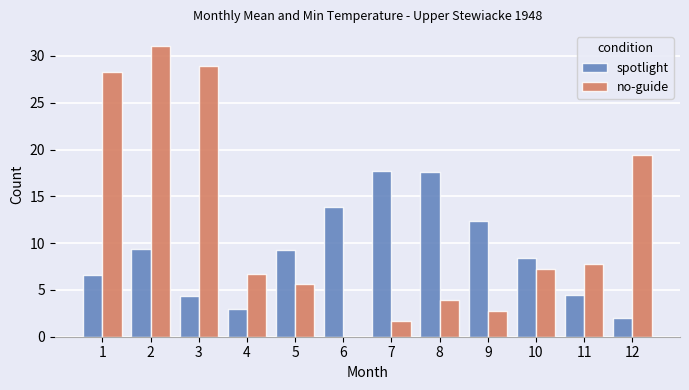

What is the sum of all spotlight values?

109.1